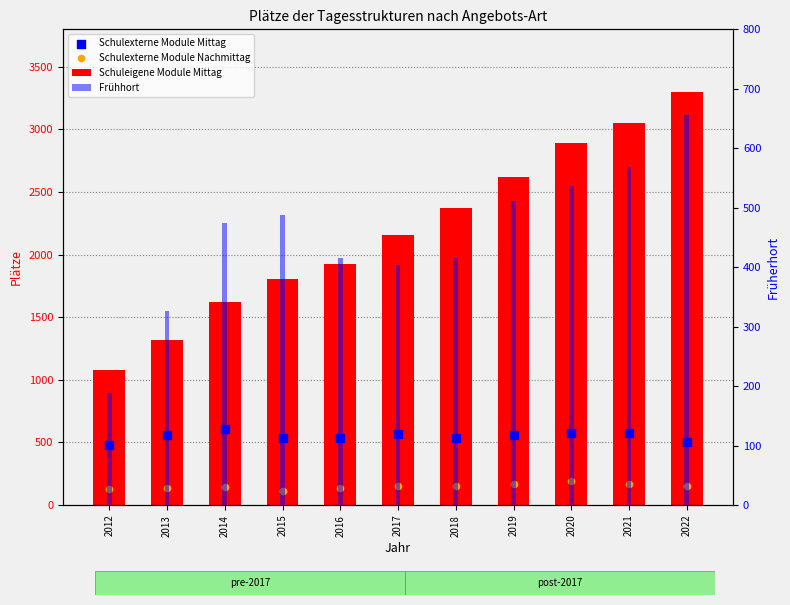

What is the total value across all series at 2021?

4362